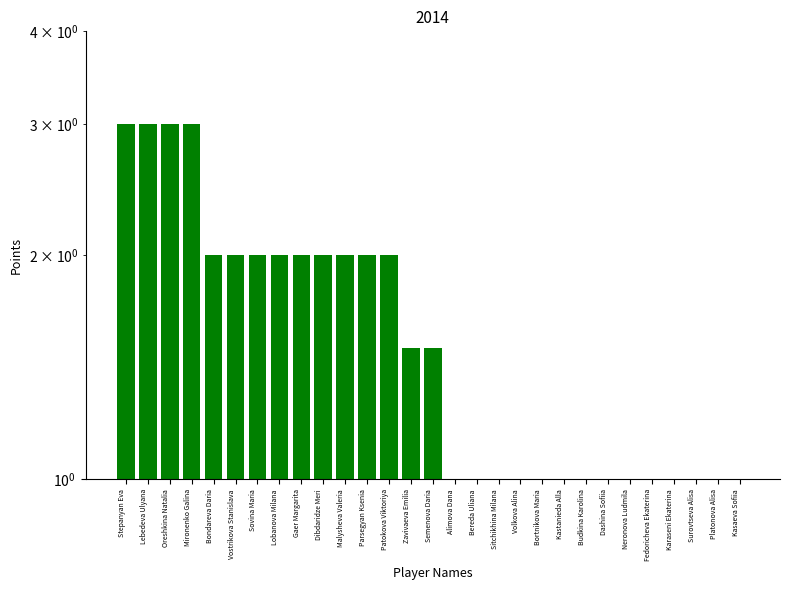

Are the bars horizontal?

No